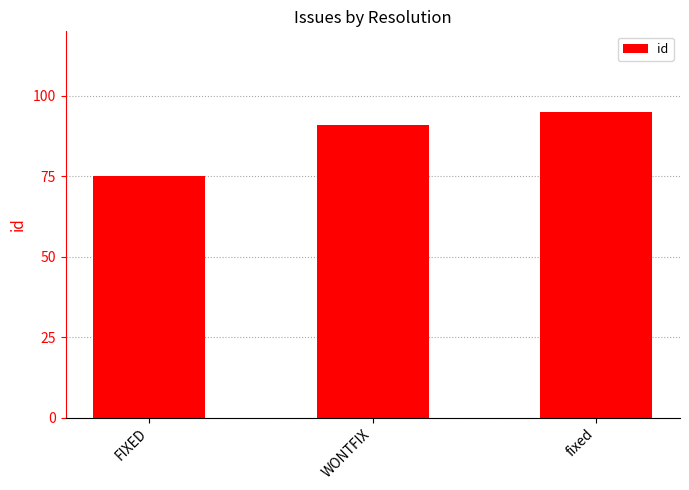

What position from the left is FIXED?

1